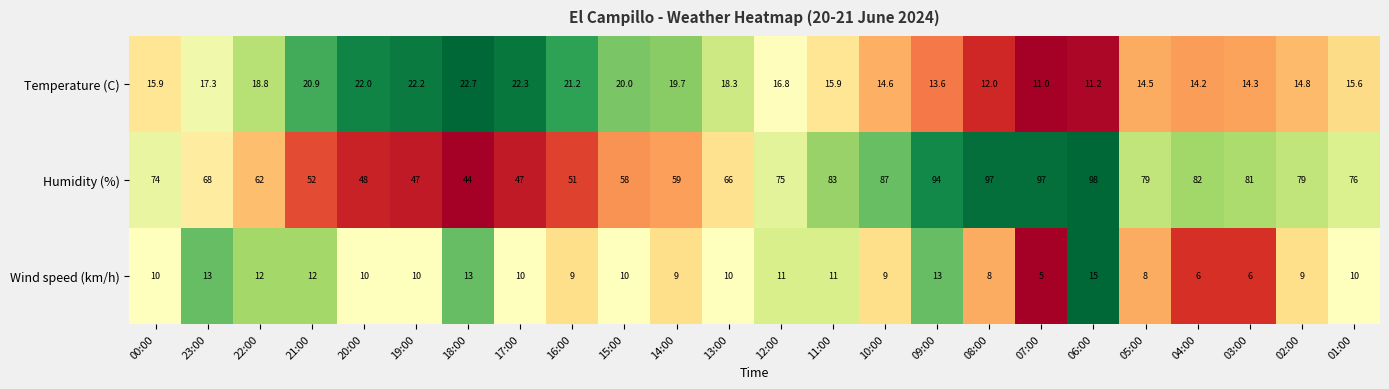

The value of Temperature (C) at 10:00 is 8.0. True or false?

False